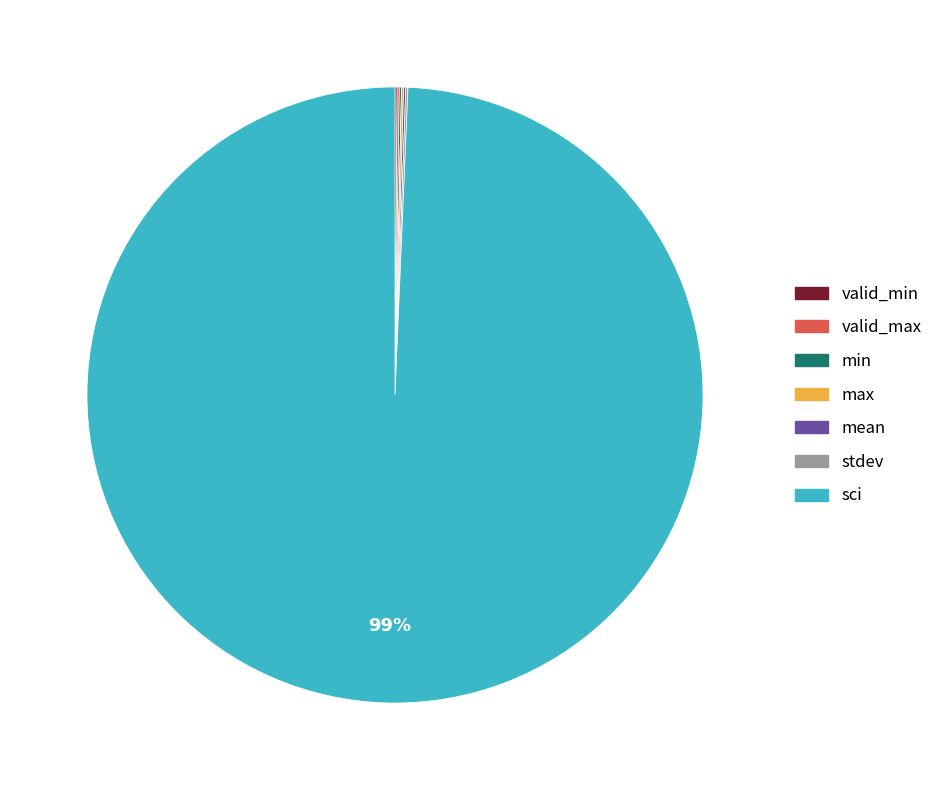

Which category has the biggest portion of the pie?

sci